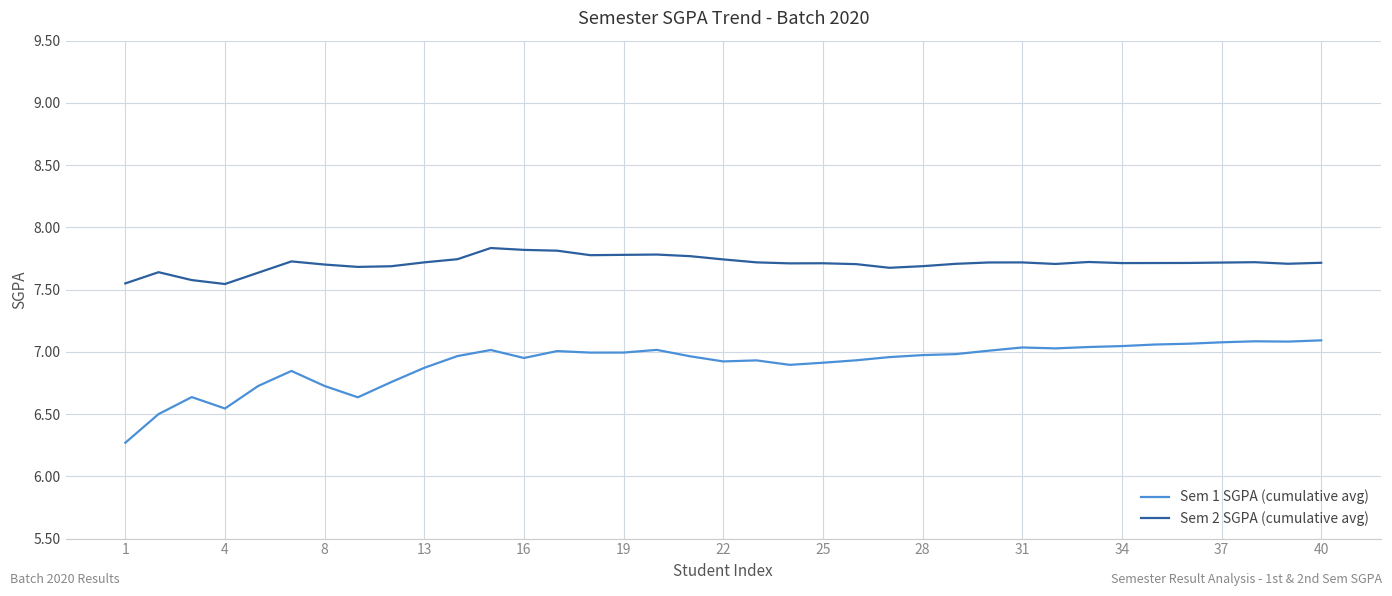

List the series in order of their peak value, lowest first.

Sem 1 SGPA (cumulative avg), Sem 2 SGPA (cumulative avg)